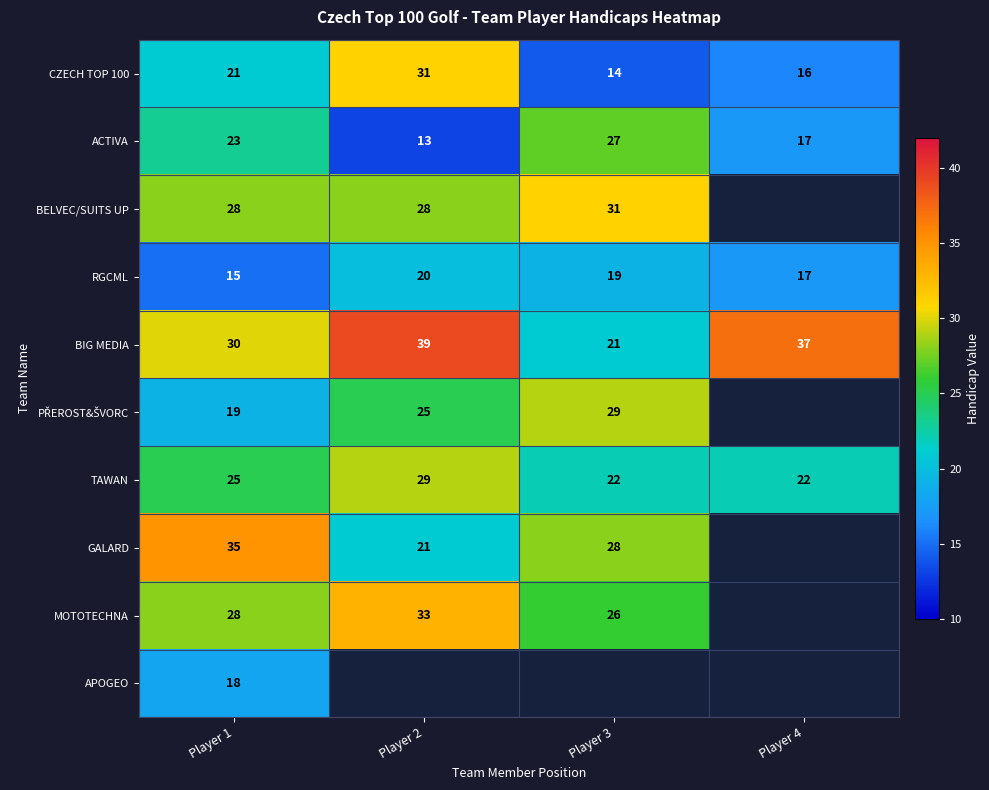

What is the smallest value displayed?

13.0